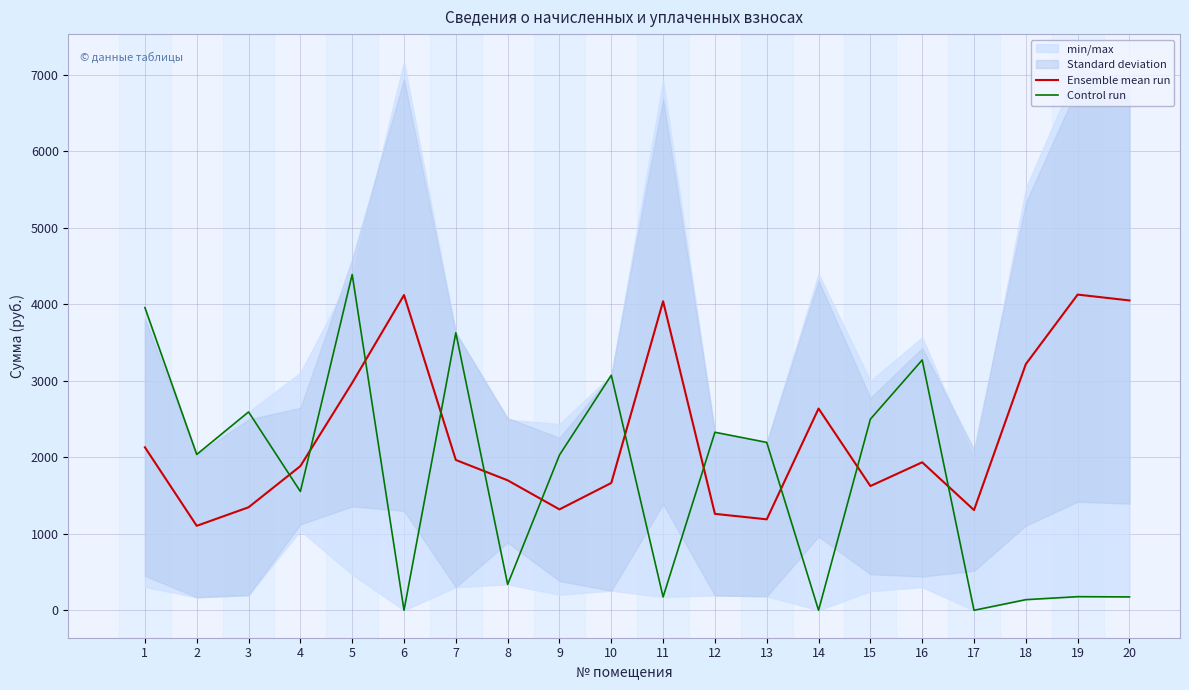

Is the value of Control run at 17 greater than the value of Ensemble mean run at 3?

No